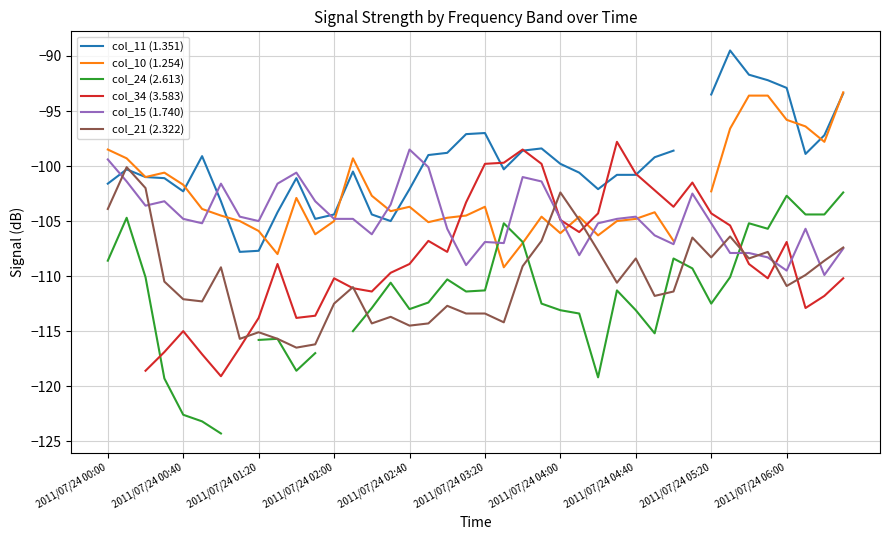

Which series ends up on top after the final intersection of col_11 (1.351) and col_10 (1.254)?

col_10 (1.254)